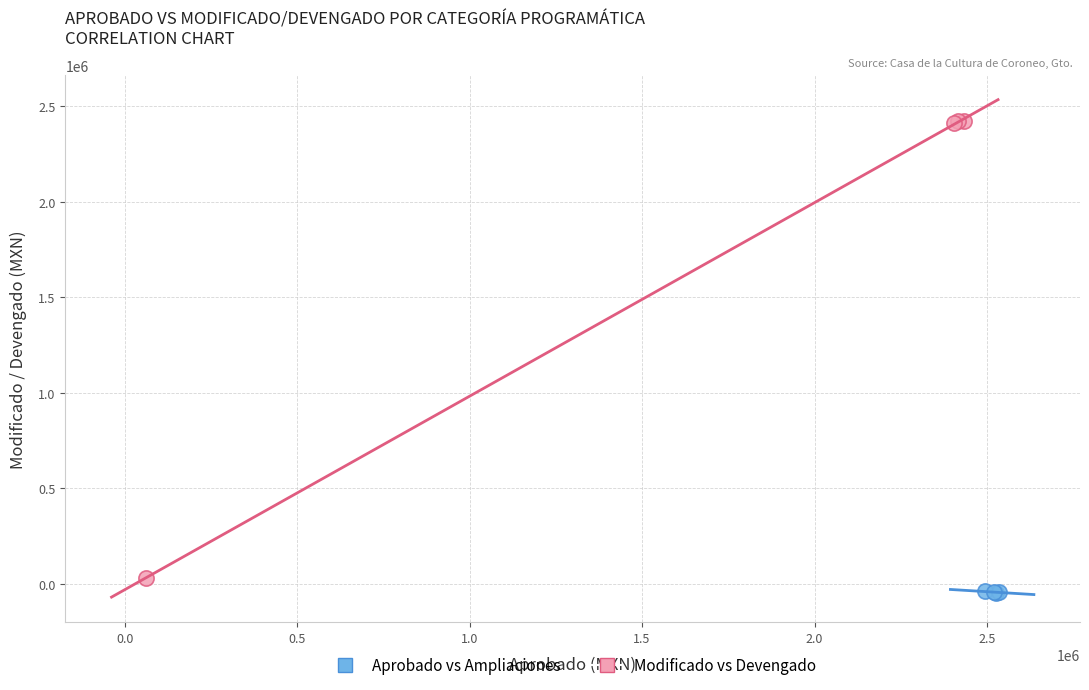

Which series has the widest spread of Y values?

Modificado vs Devengado